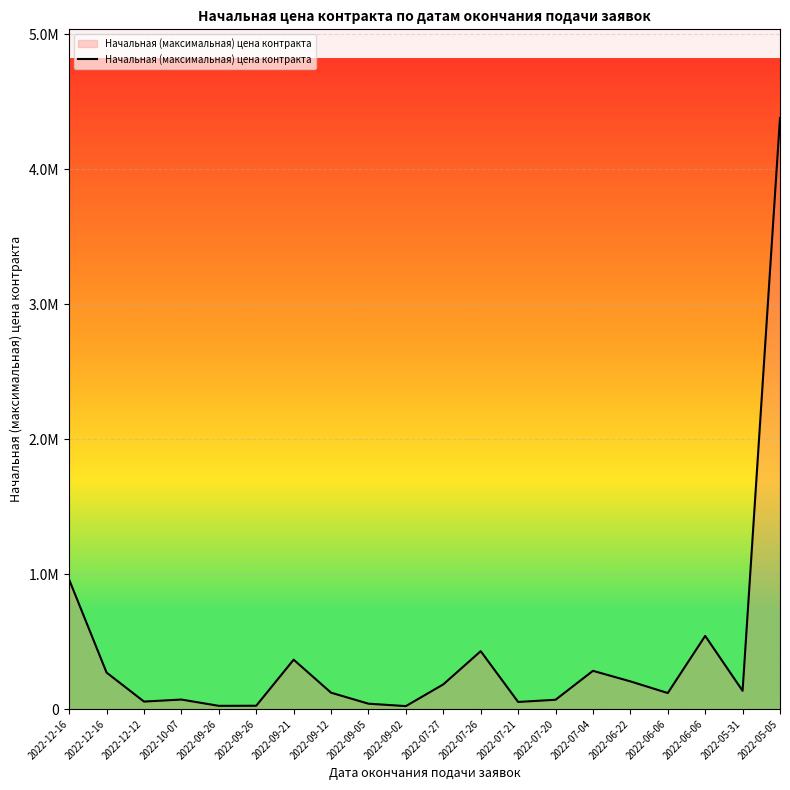

Which label corresponds to the smallest value in the chart?

2022-09-02